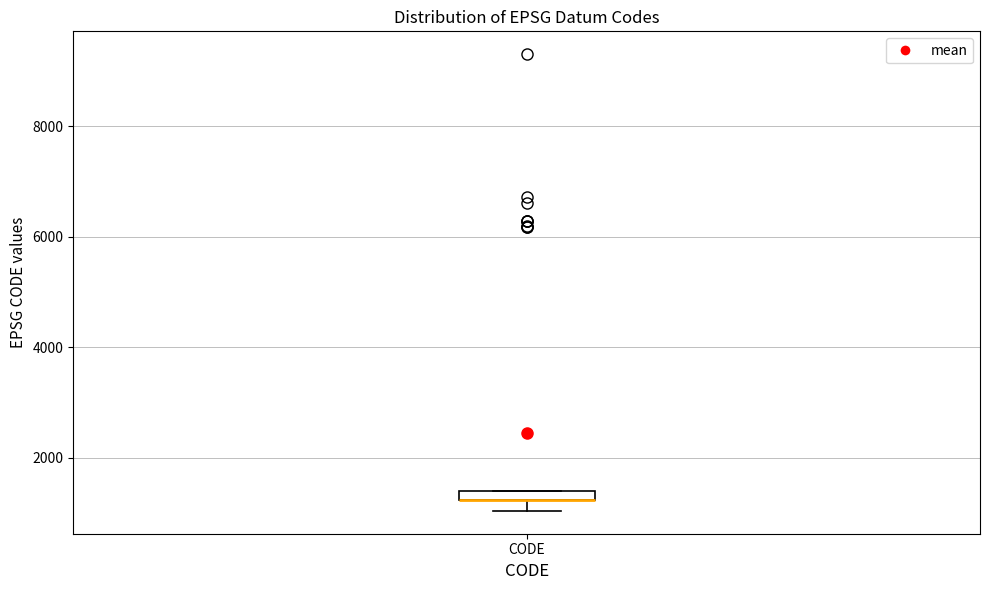

Where is the upper edge of the box for CODE on the y-axis? The values are not printed on the chart, so give them approximately, as read against the axis.

1400